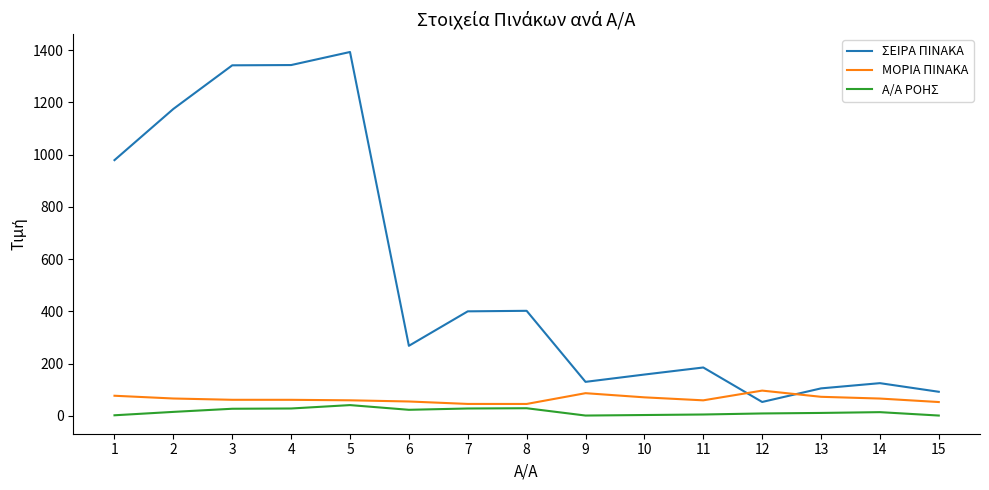

The value of Α/Α ΡΟΗΣ at 1 is 2.0. True or false?

True